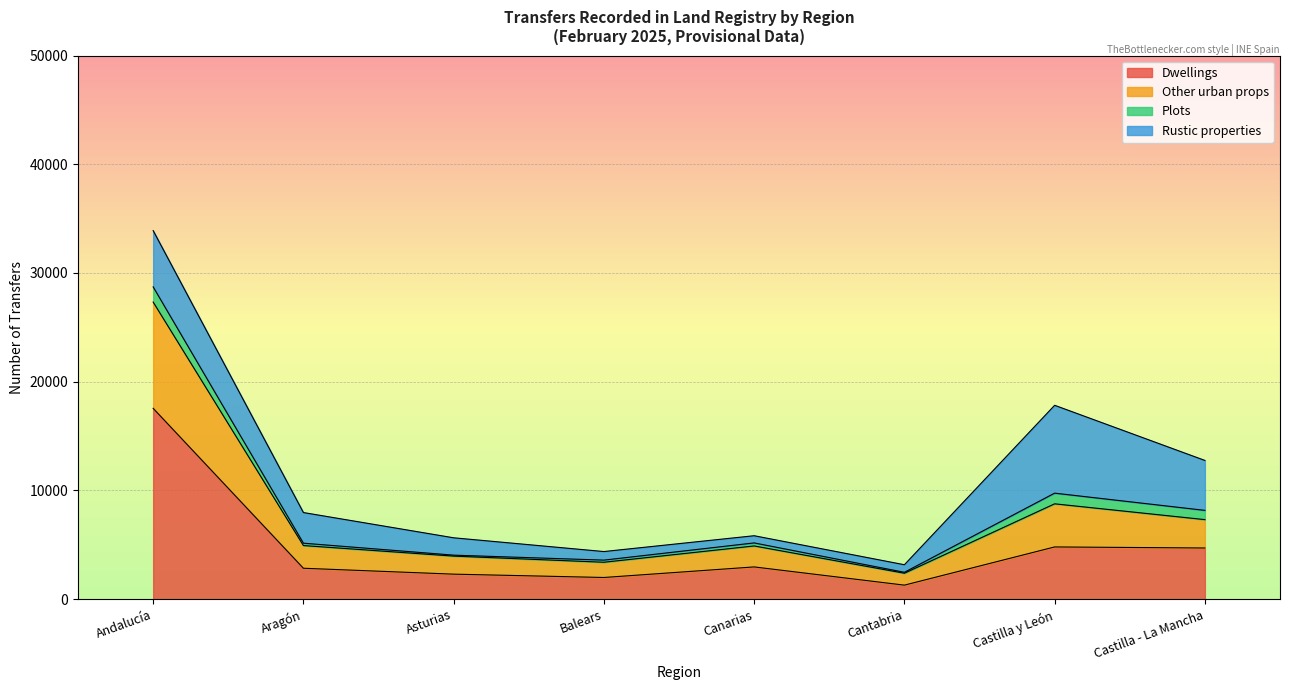

What is the label of the 8th point from the left?

Castilla - La Mancha